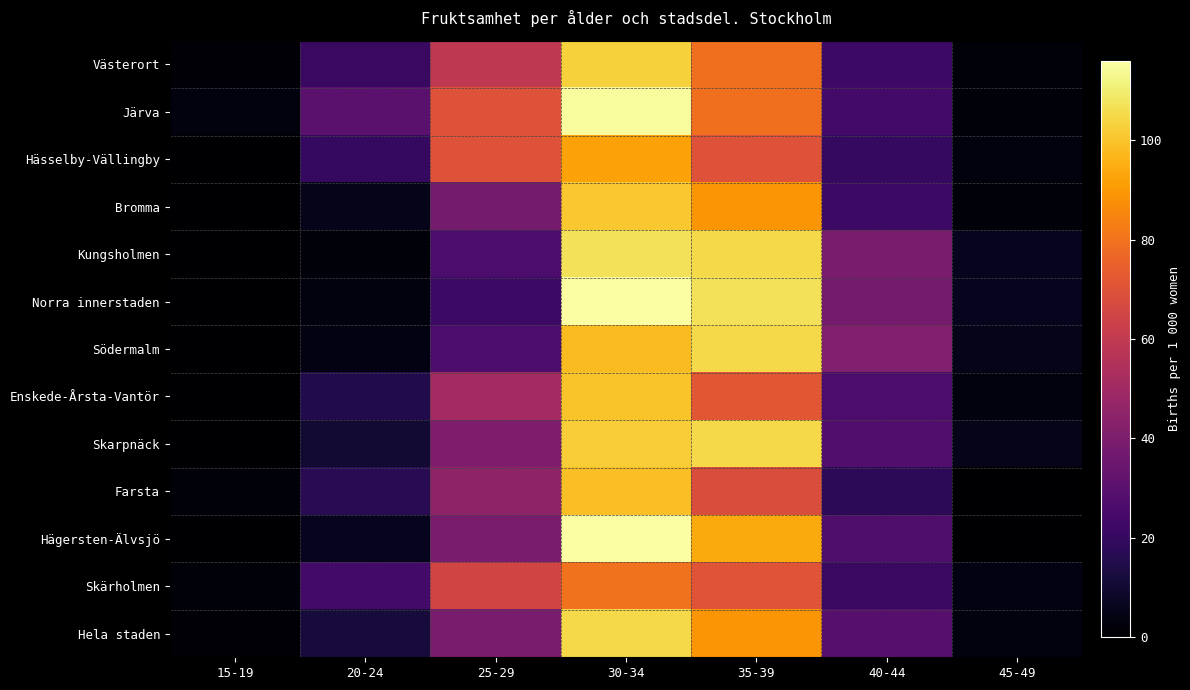

Count the number of categories in the chart.

7